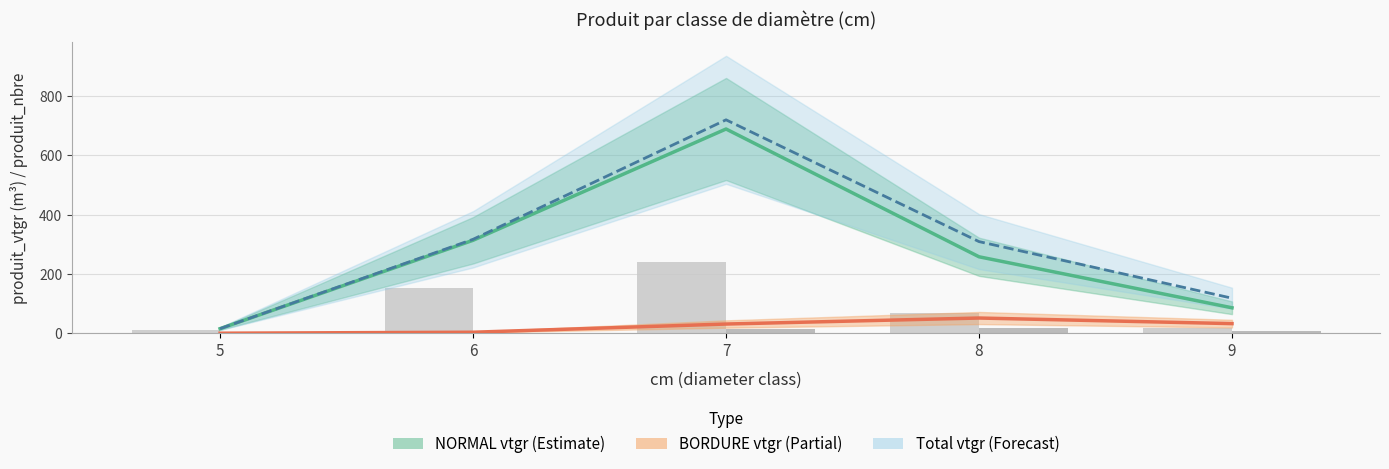

What is the maximum value for Total produit_vtgr?

720.1